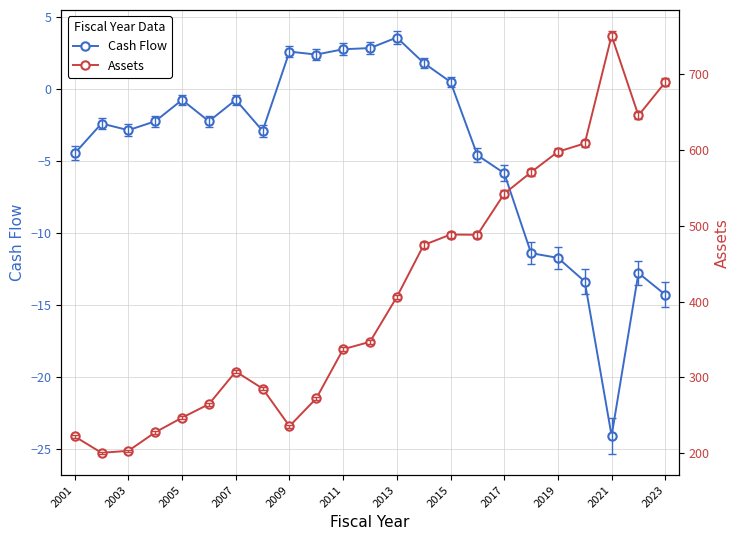

What is the maximum value for Cash Flow?

3.6